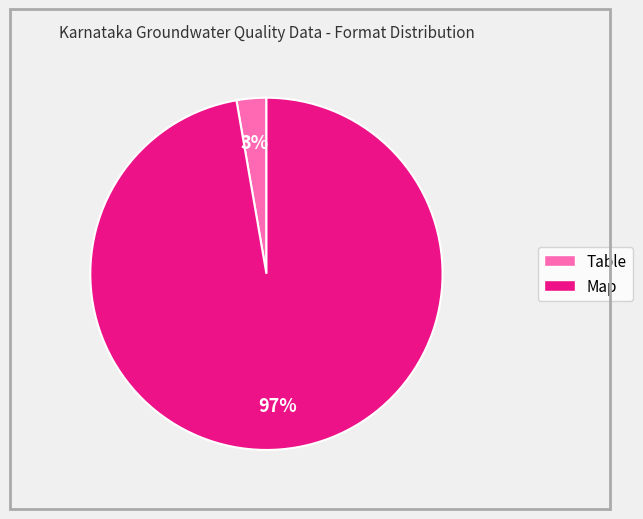

Which slice is the largest?

Map